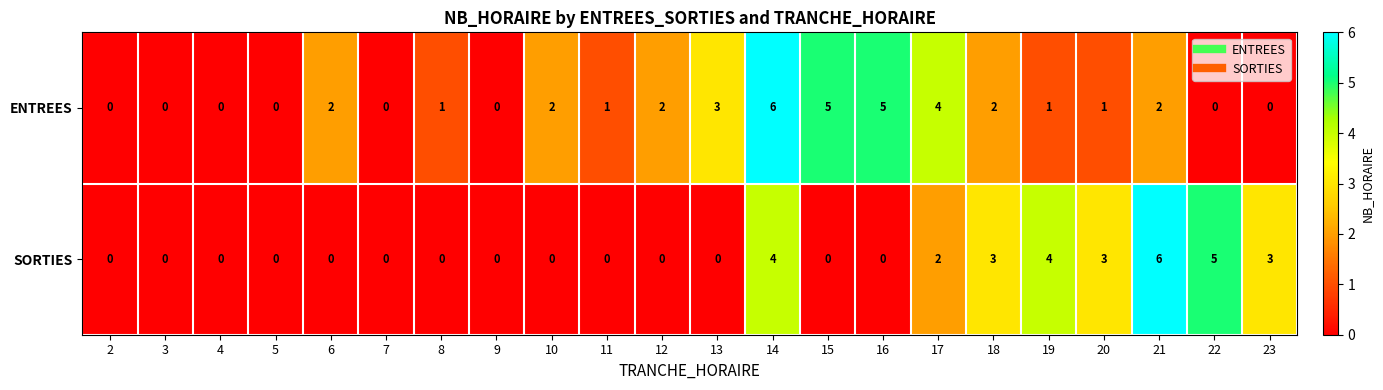

The SORTIES series shows 5 at 22. True or false?

True